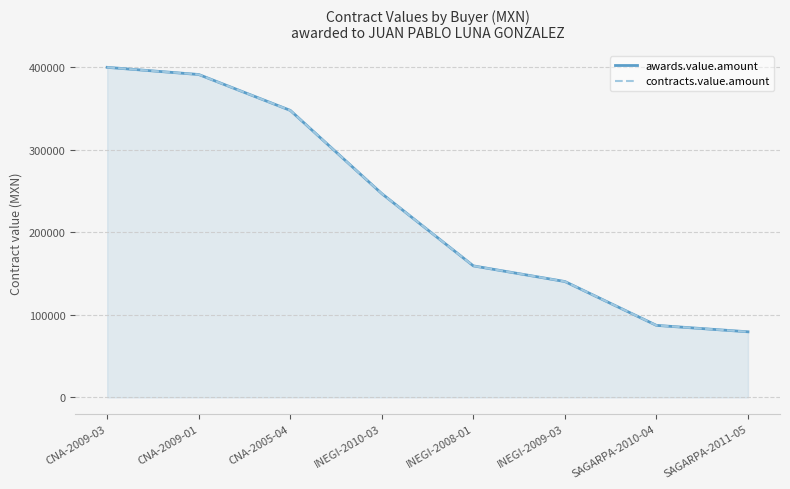

Which has a higher value, SAGARPA-2011-05 or CNA-2009-03?

CNA-2009-03